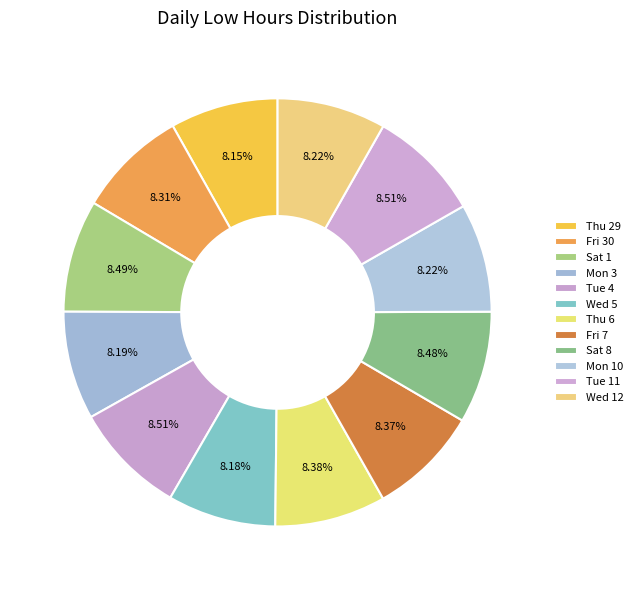

To the nearest percent, what percentage of the pie is Tue 11?

9%